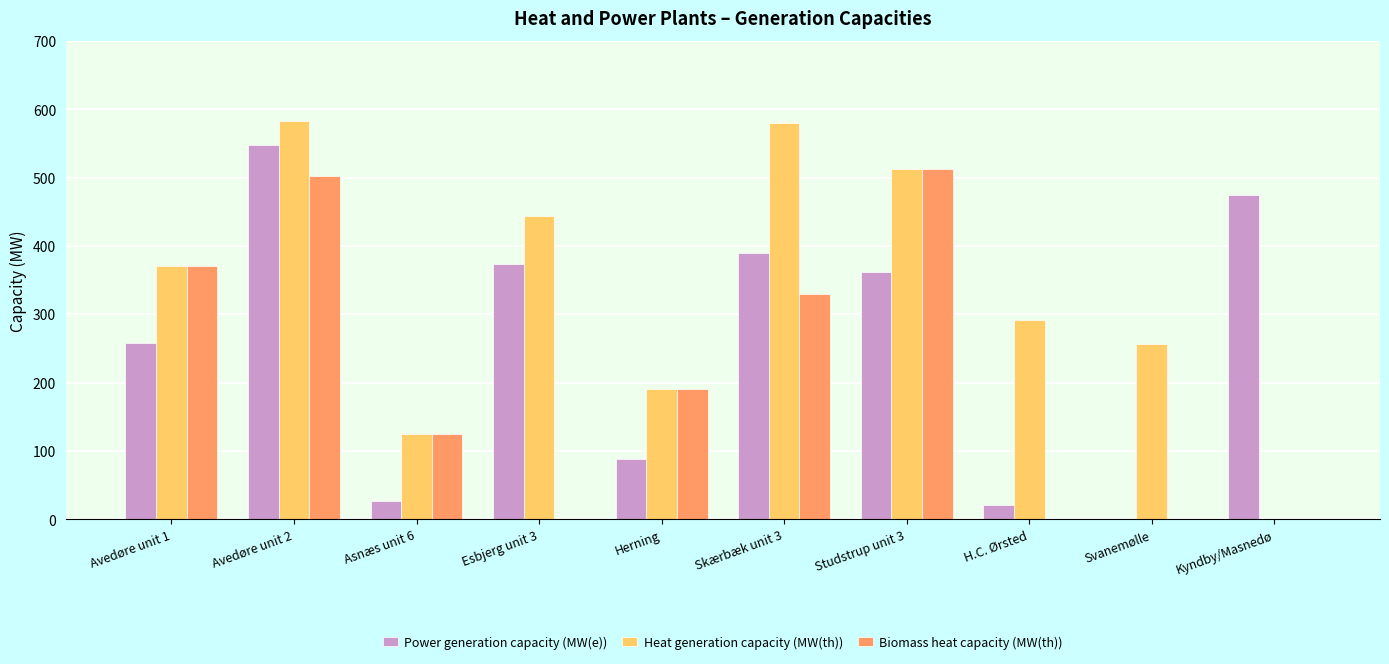

How many positive values does the Heat generation capacity (MW(th)) series have?

9